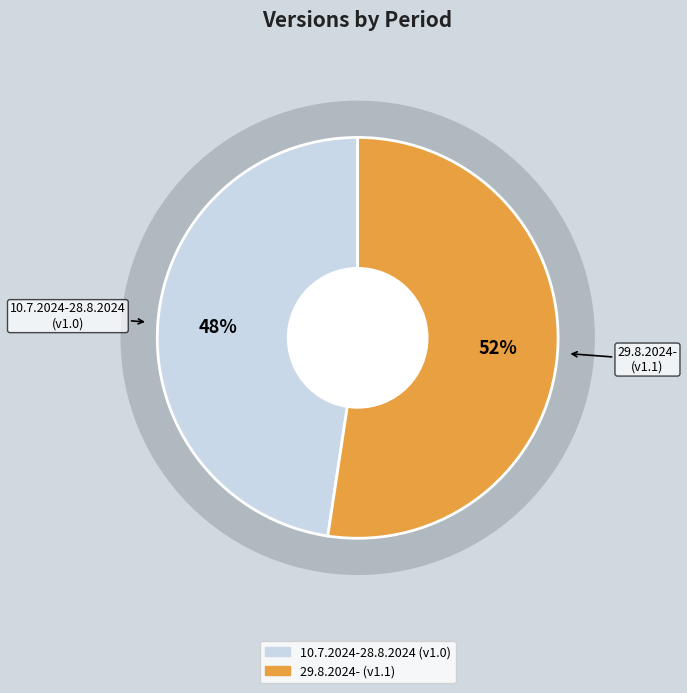

What is the majority slice?

29.8.2024-